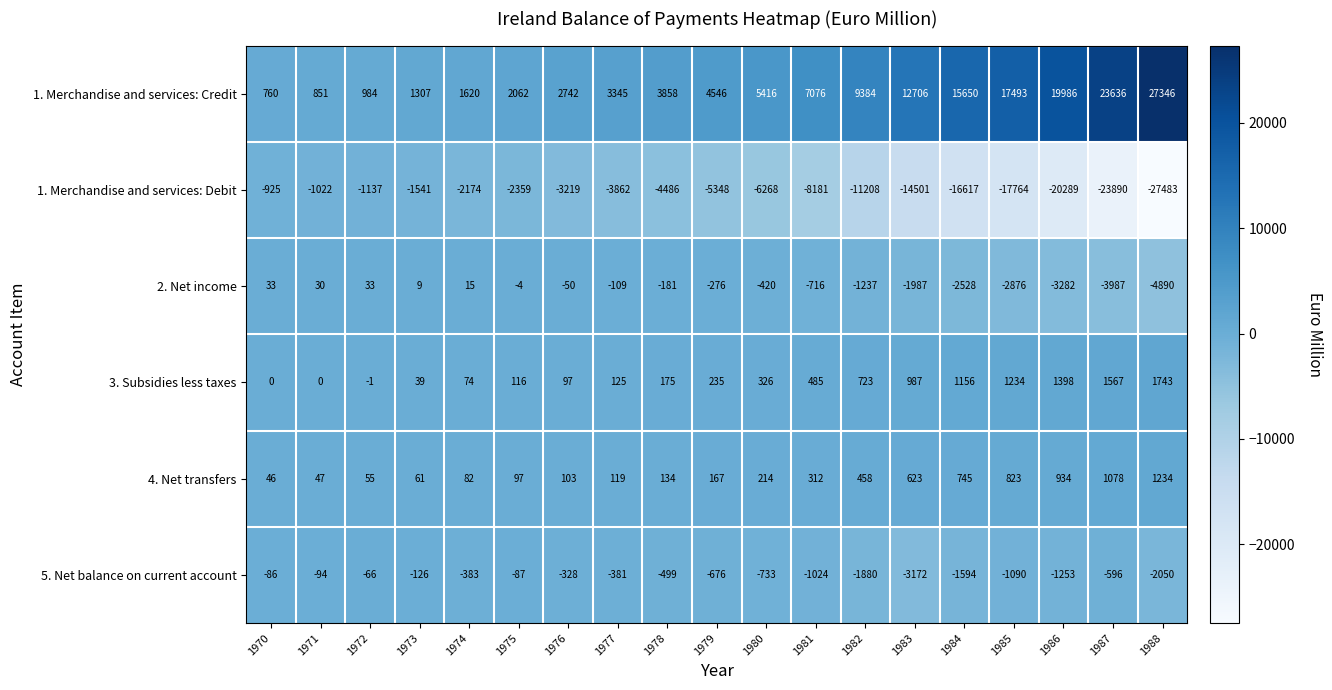

At 1985, list the series in order from largest to smallest.

1. Merchandise and services: Credit, 3. Subsidies less taxes, 4. Net transfers, 5. Net balance on current account, 2. Net income, 1. Merchandise and services: Debit